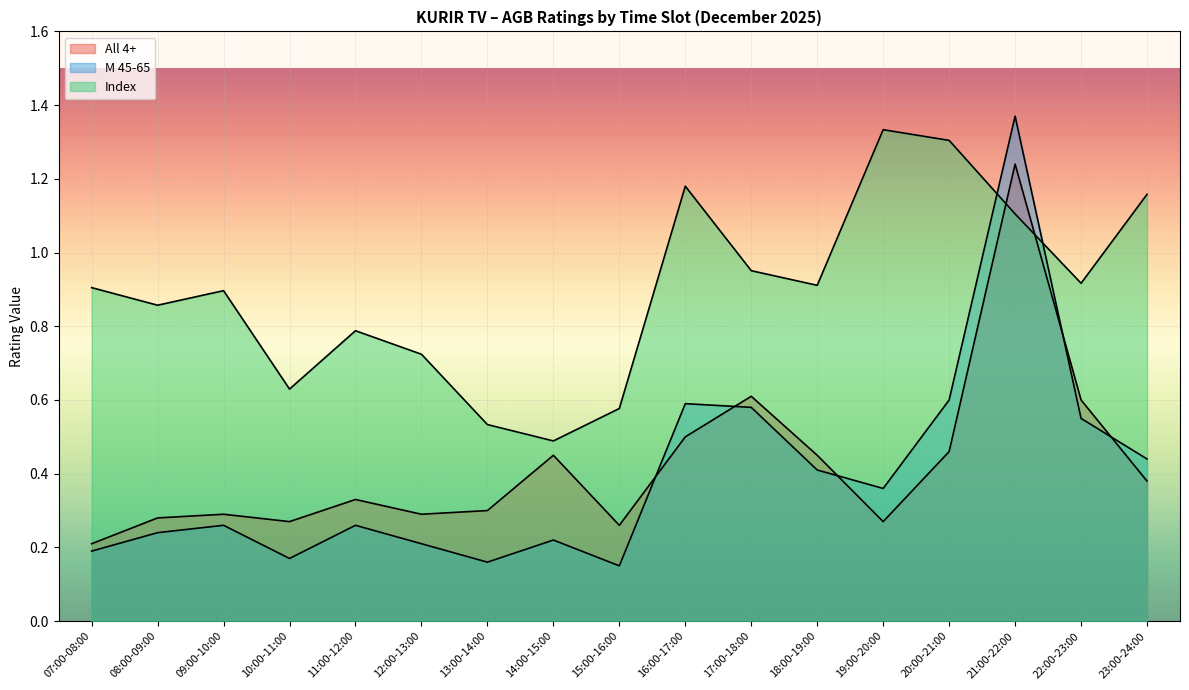

What is the minimum value shown in the chart?

0.1